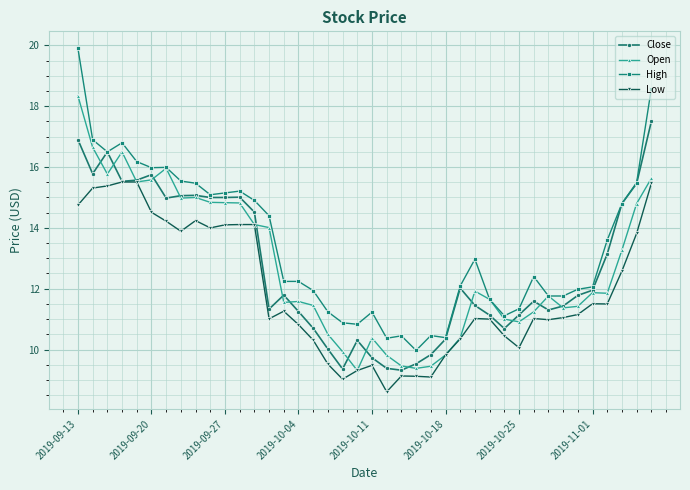

What is the lowest value of the High series?

10.0